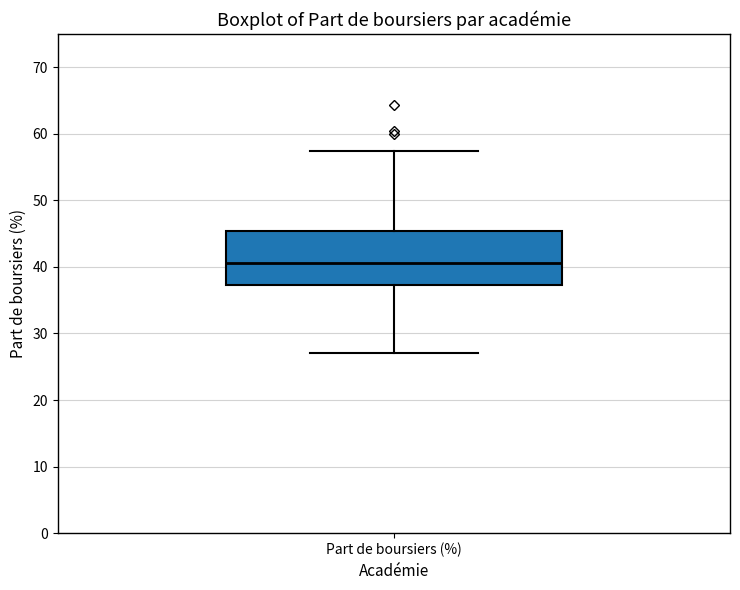

Where does the lower whisker of the box for Part de boursiers (%) end on the y-axis? The values are not printed on the chart, so give them approximately, as read against the axis.

27